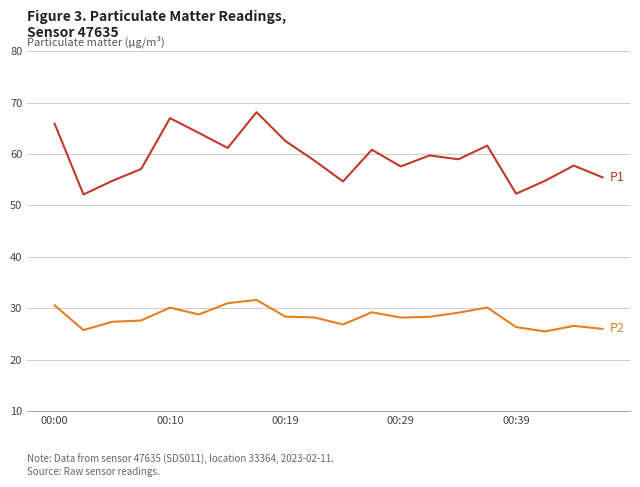

What is the smallest value displayed?

25.5